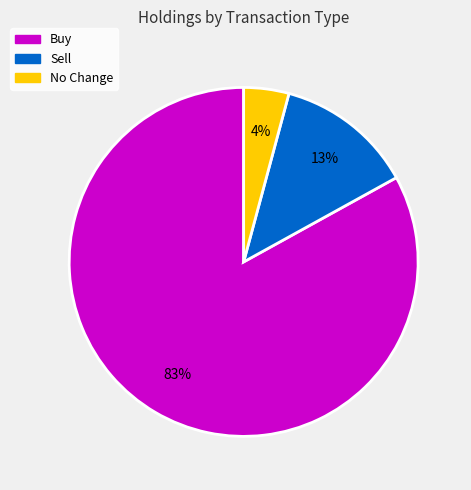

To the nearest percent, what is the difference between the largest and smallest slice percentages?

79%